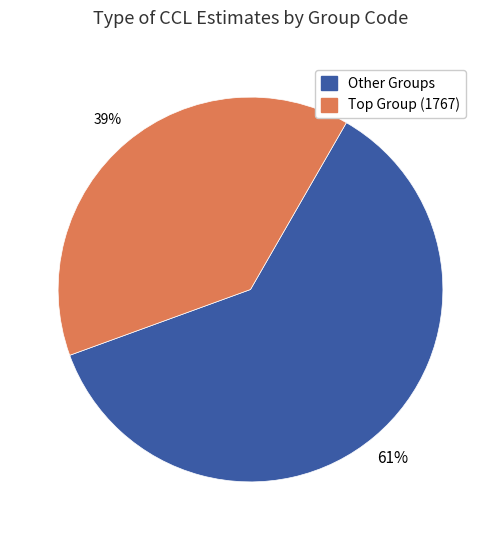

To the nearest percent, what is the difference between the largest and smallest slice percentages?

22%